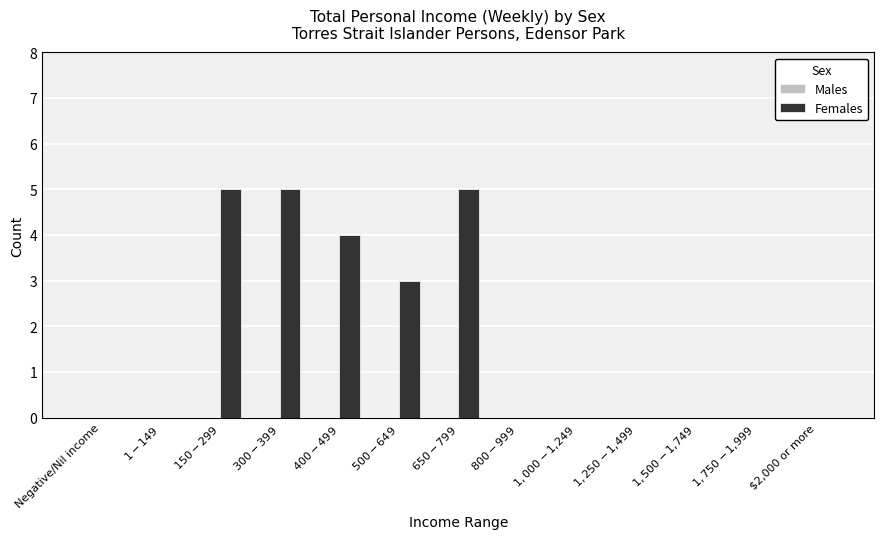

True or false: the data shows -2 at $2,000 or more.

False